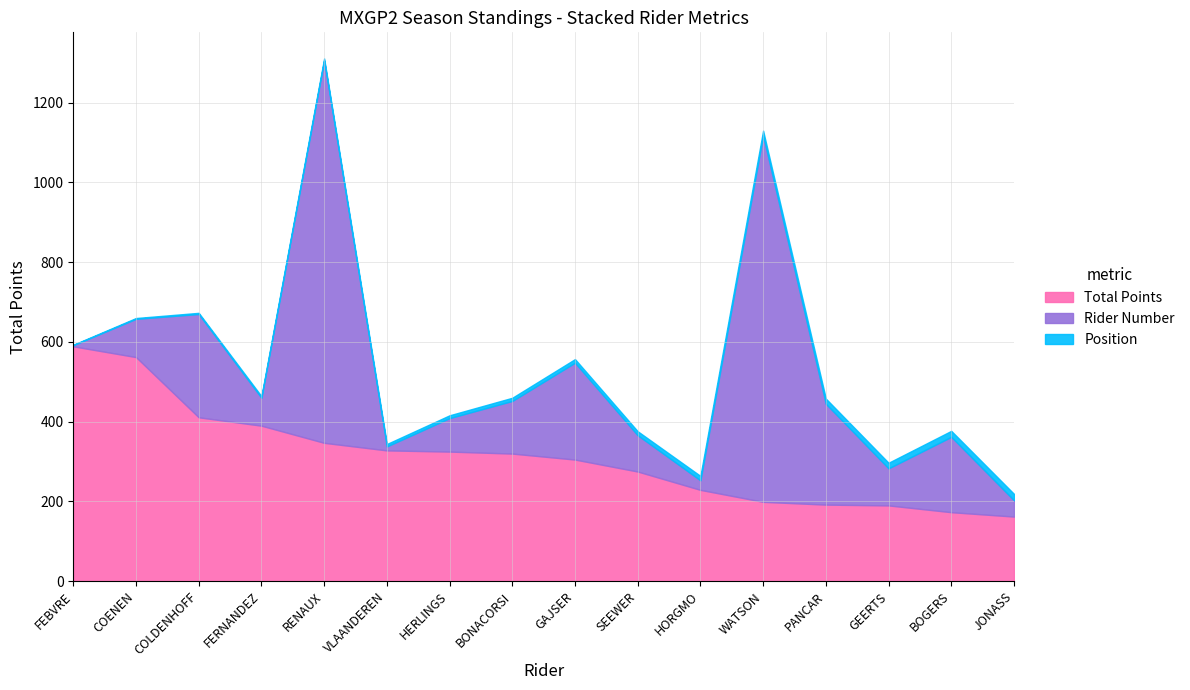

True or false: Total Points and Position intersect in this chart.

False